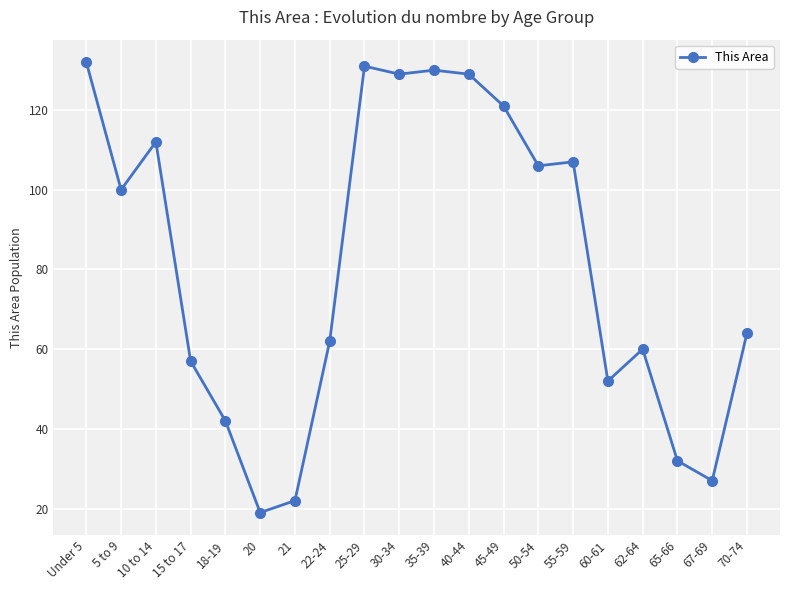

True or false: the data has more than 2 interior local peaks.

True